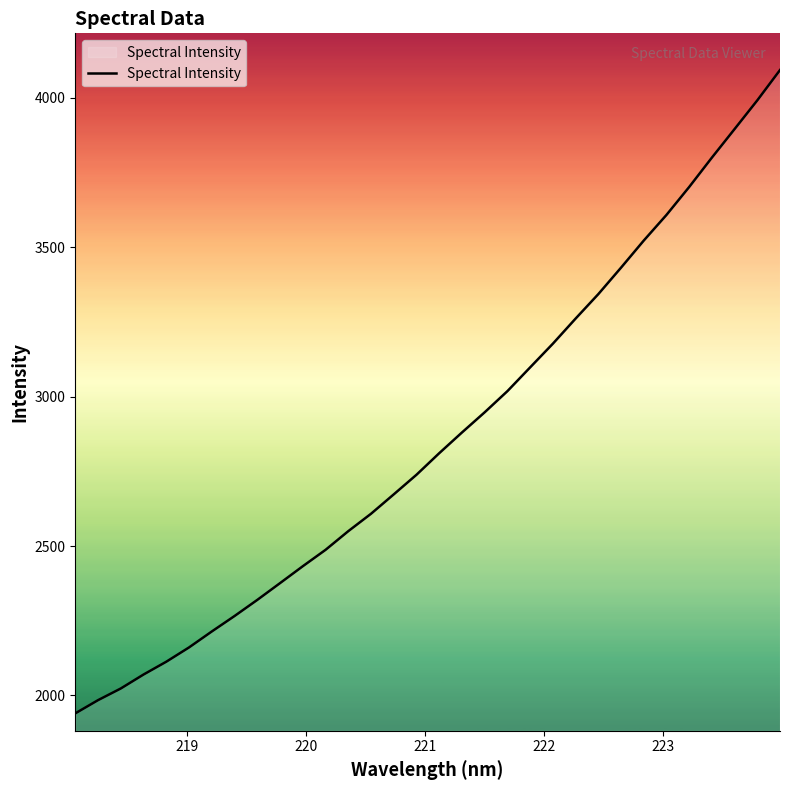

What is the minimum value shown in the chart?

1940.0